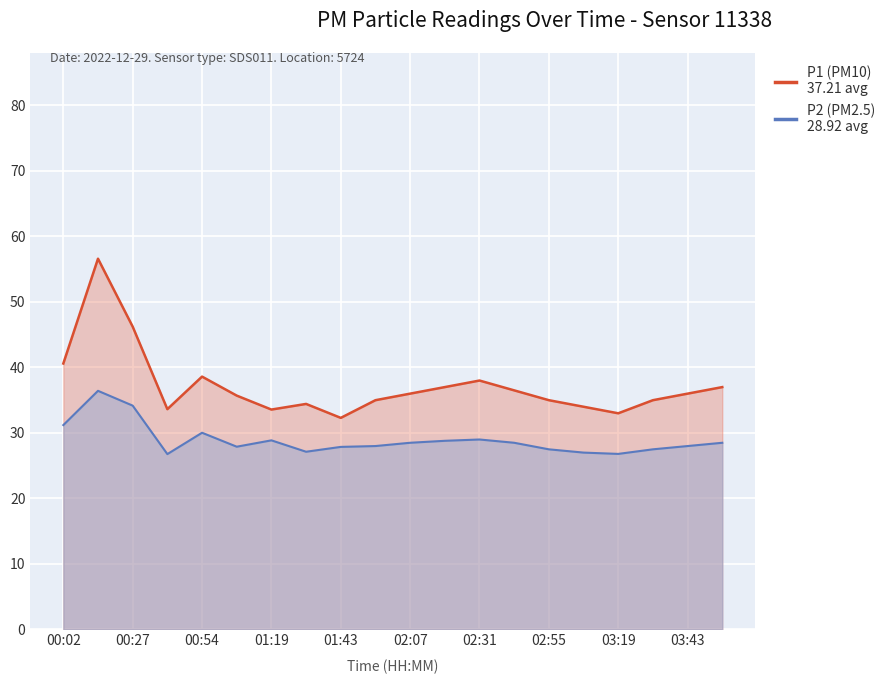

Rank the series at 02:19 from lowest to highest value.

P2, P1